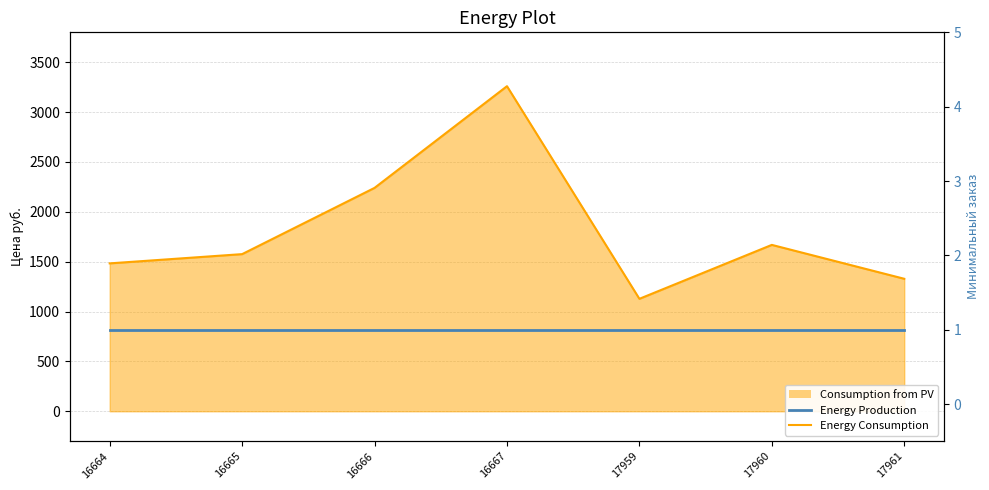

True or false: Energy Production (Мин. заказ) and Energy Consumption (Цена руб.) cross at least once.

False